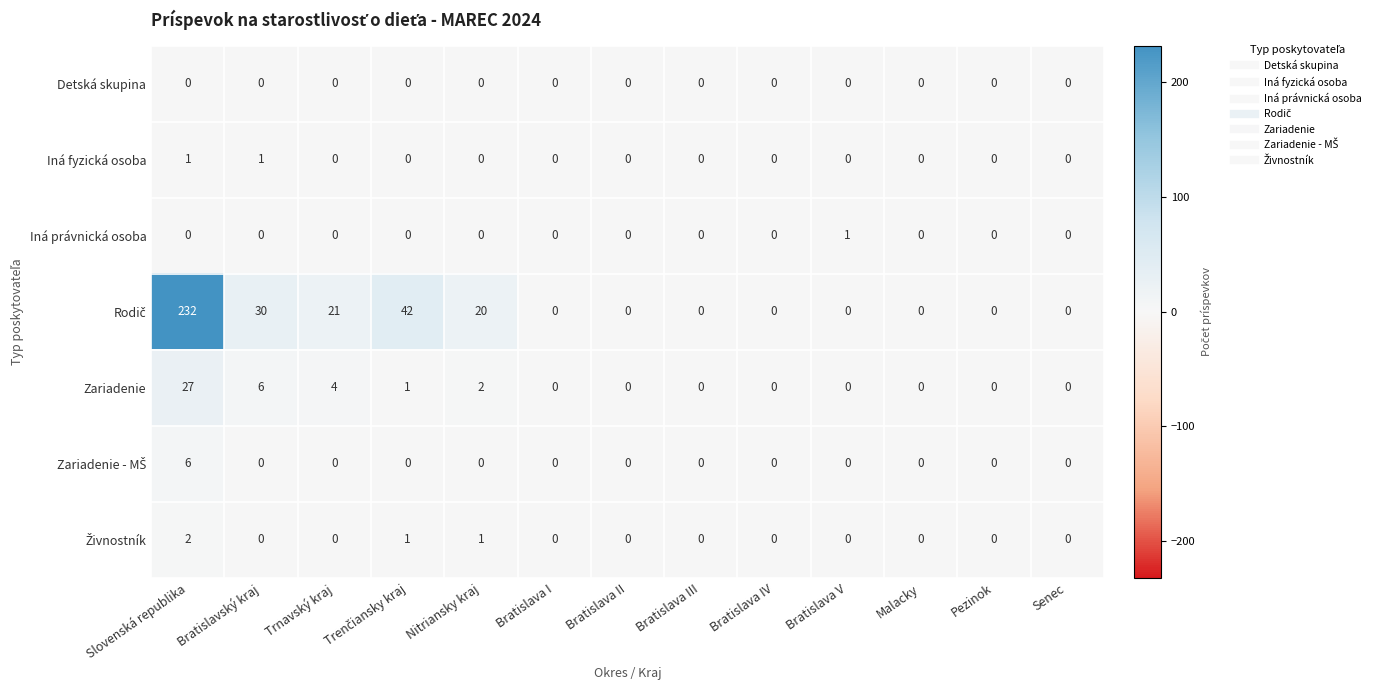

At which category does the chart reach its peak across all series?

Slovenská republika